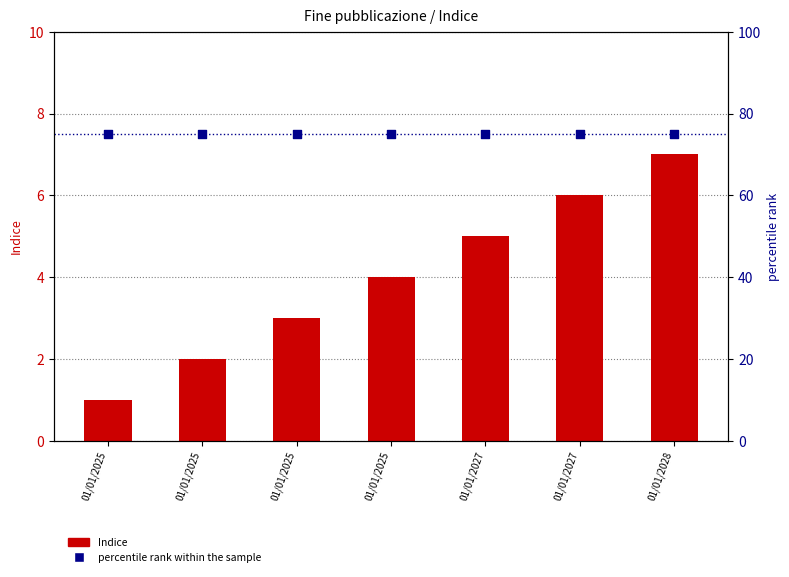

What are all the series names shown in the legend?

Indice, percentile rank within the sample